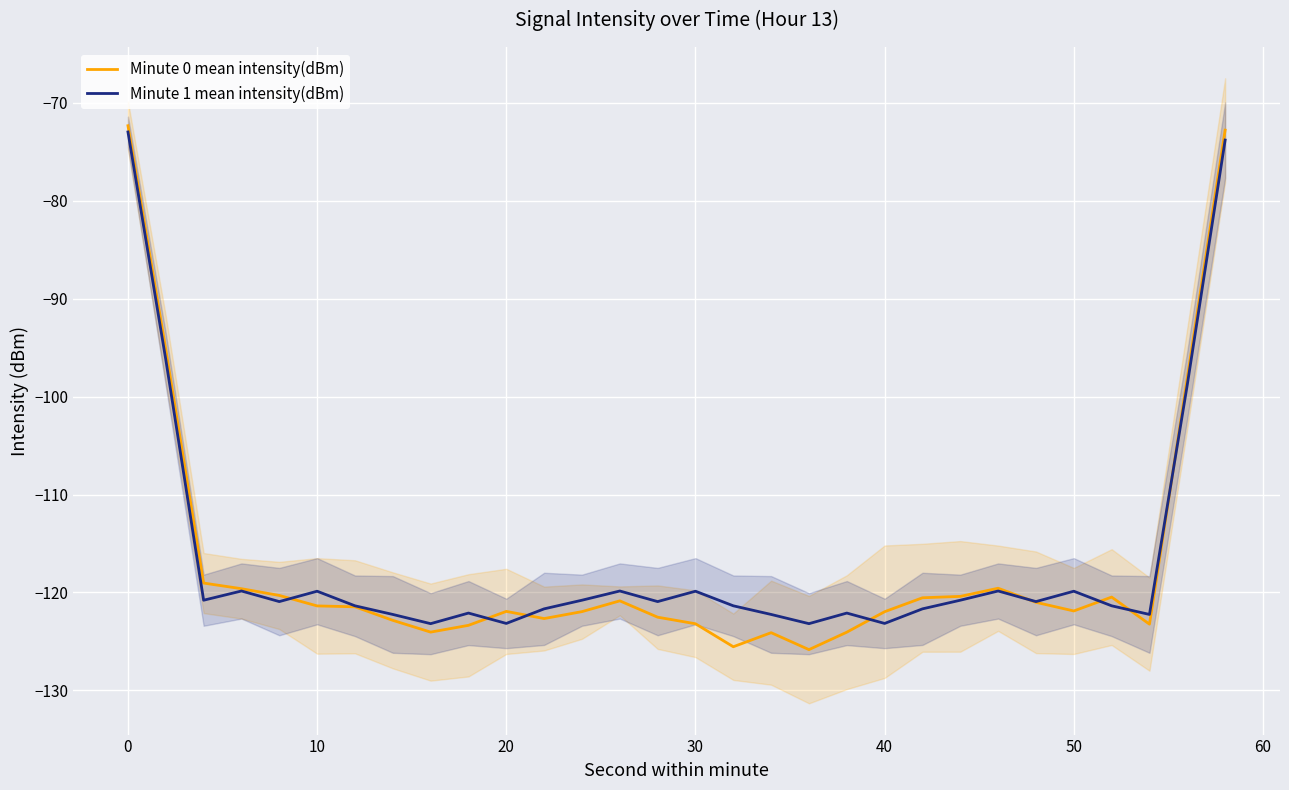

What is the maximum value for Minute 1 mean intensity(dBm)?

-73.0